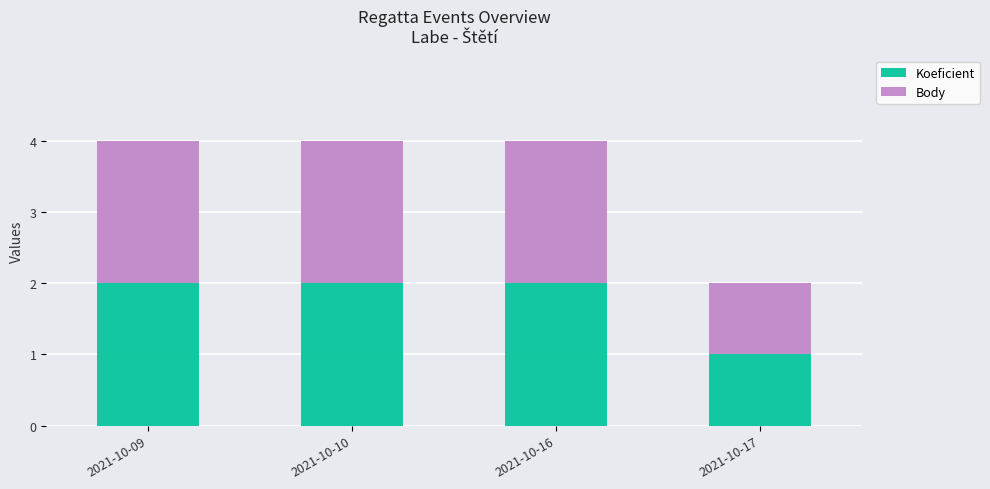

Are the bars horizontal?

No